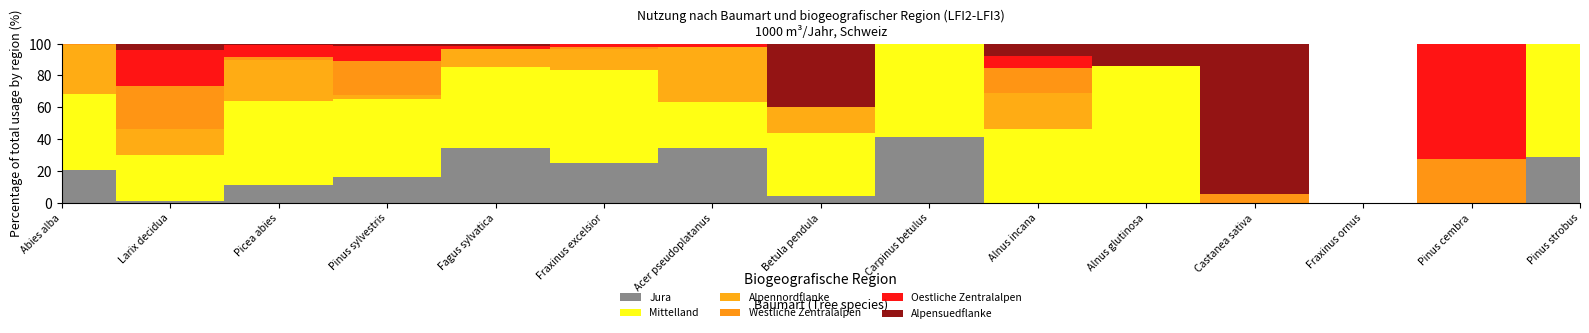

Which series has the widest spread of values?

Mittelland